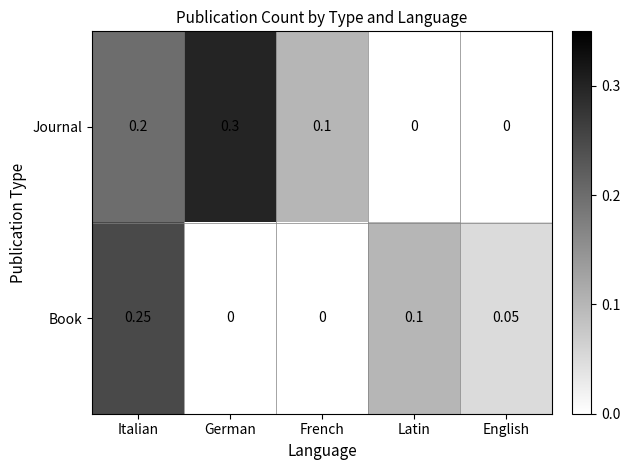

Which label corresponds to the largest value in the chart?

German